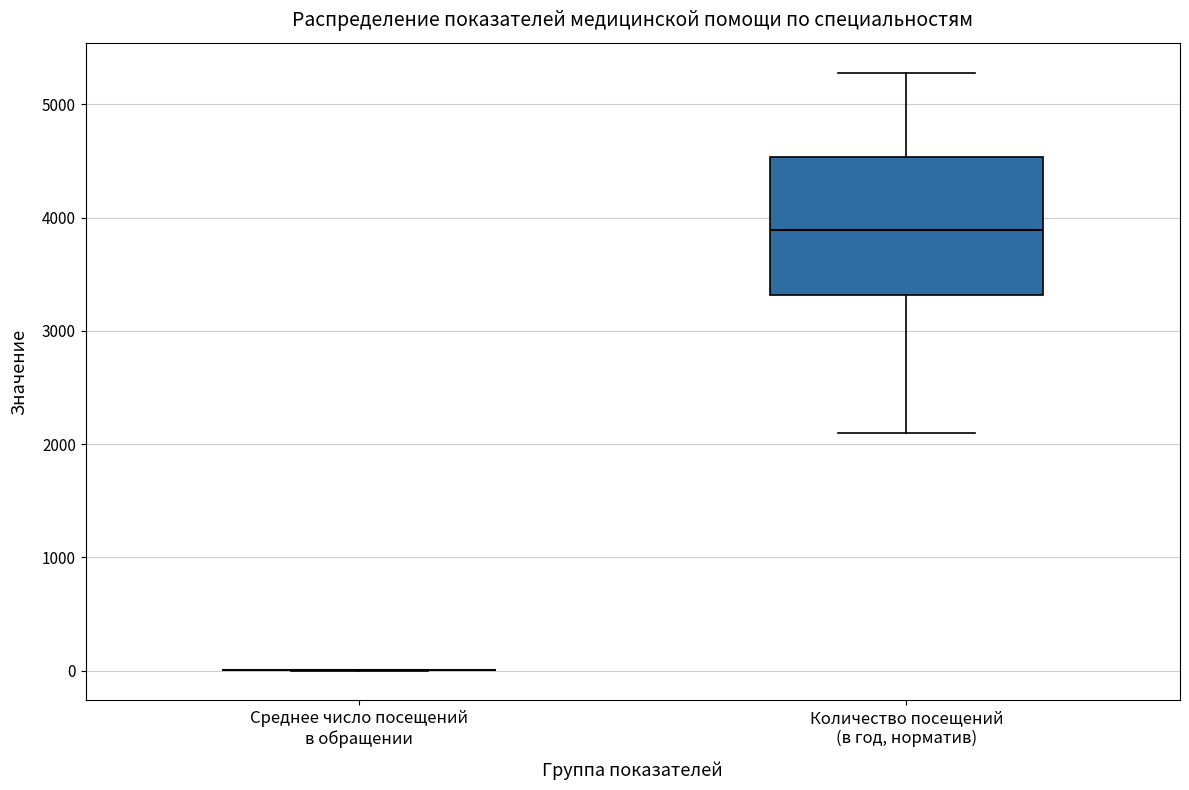

Reading left to right, read every box against the y-axis: the position of its median line, the range the box covers, and the ends of its whiskers. The values are not printed on the chart, so give them approximately, as read against the axis.

Среднее число посещений в обращении: box collapsed to a line at 0, whiskers 0 to 0
Количество посещений (в год, норматив): median 3900, box 3300 to 4500, whiskers 2100 to 5300